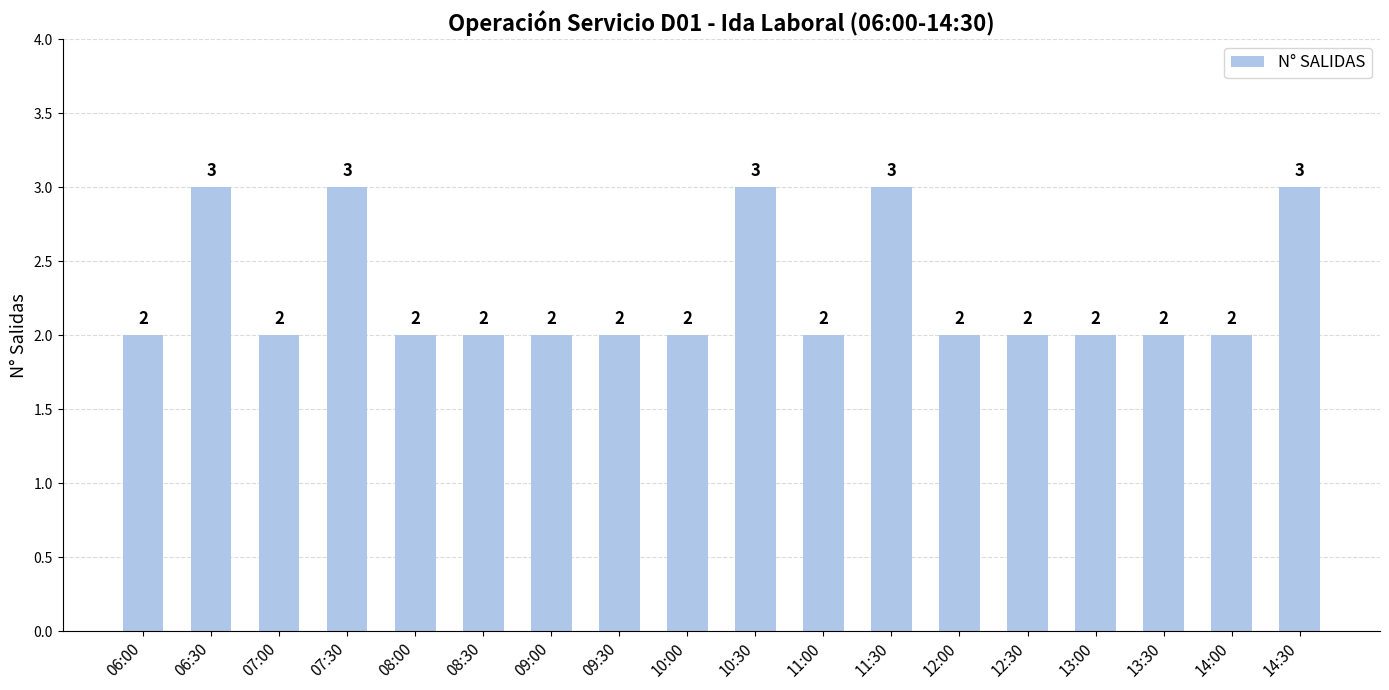

How many values are between 2 and 3?

18